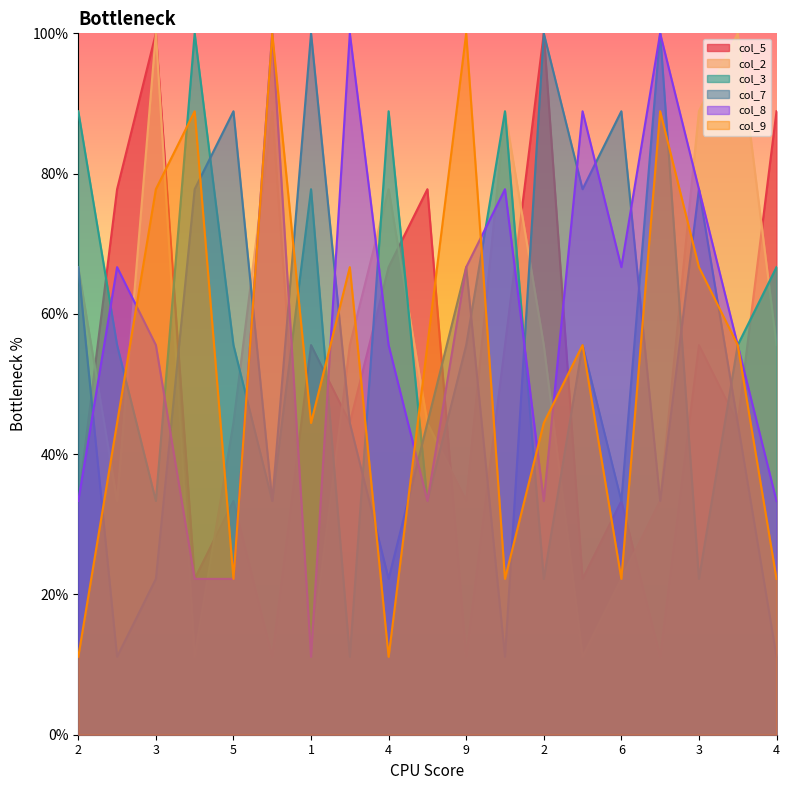

Where do col_7 and col_3 first cross each other?

8 and 5